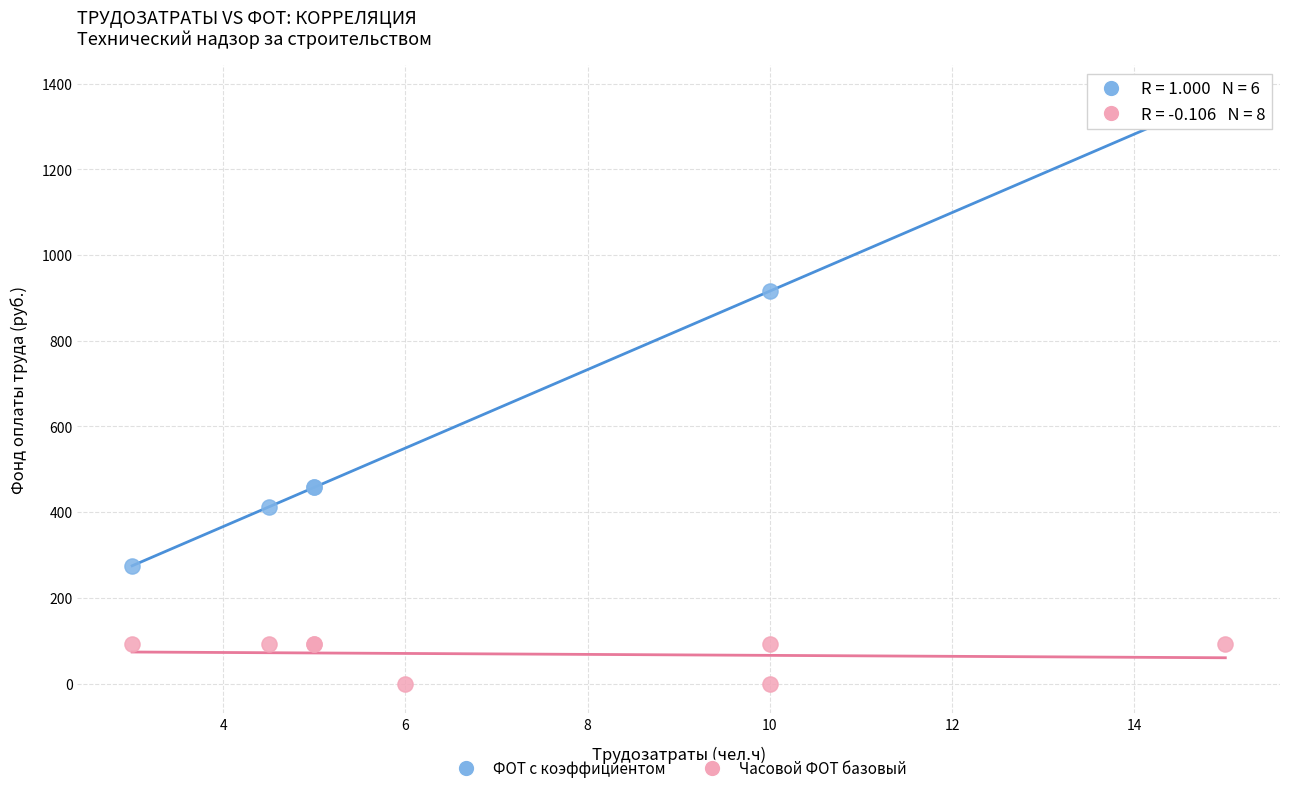

Which series reaches the maximum Y coordinate?

ФОТ с коэффициентом